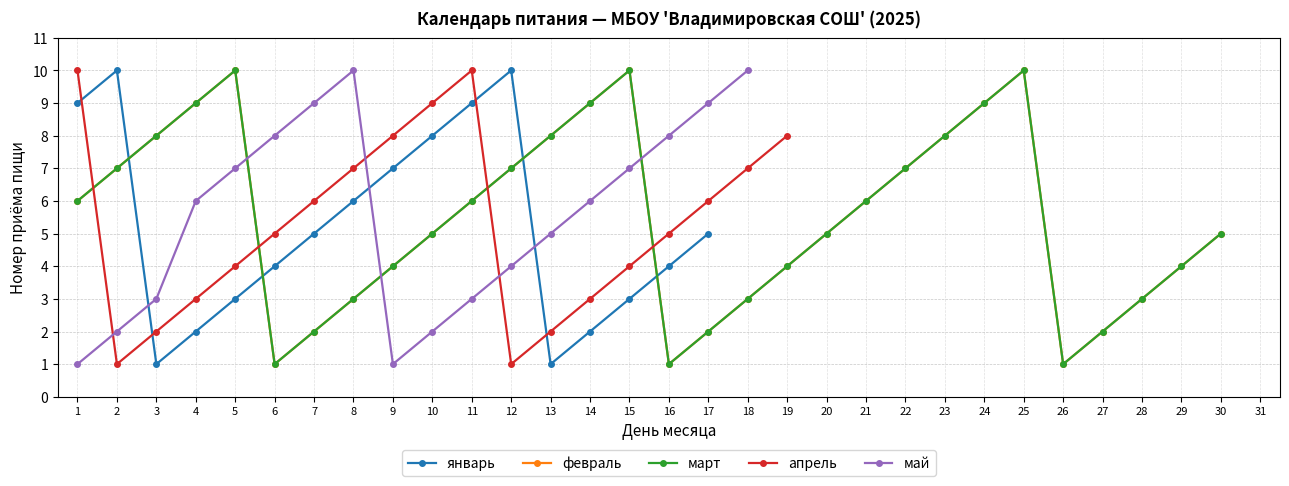

Where is the first local minimum for май?

9